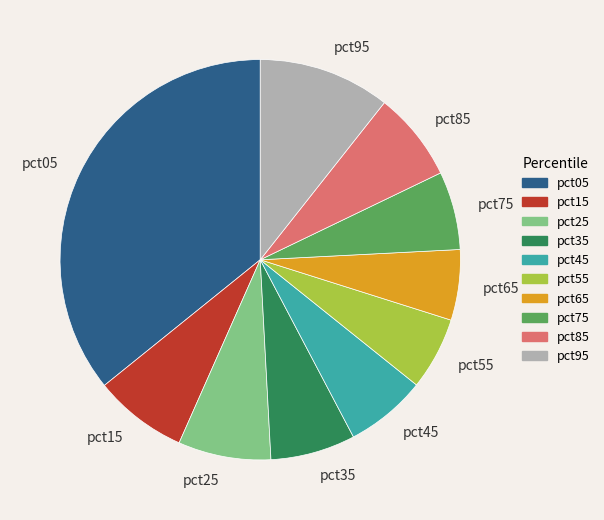

Which slice is the largest?

pct05